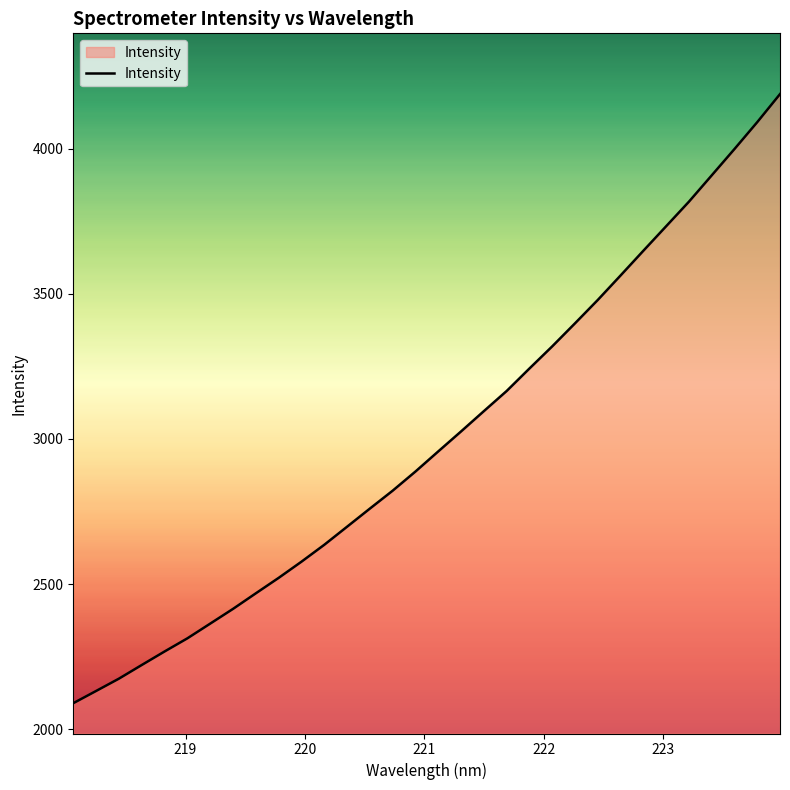

What is the greatest value displayed?

4189.0